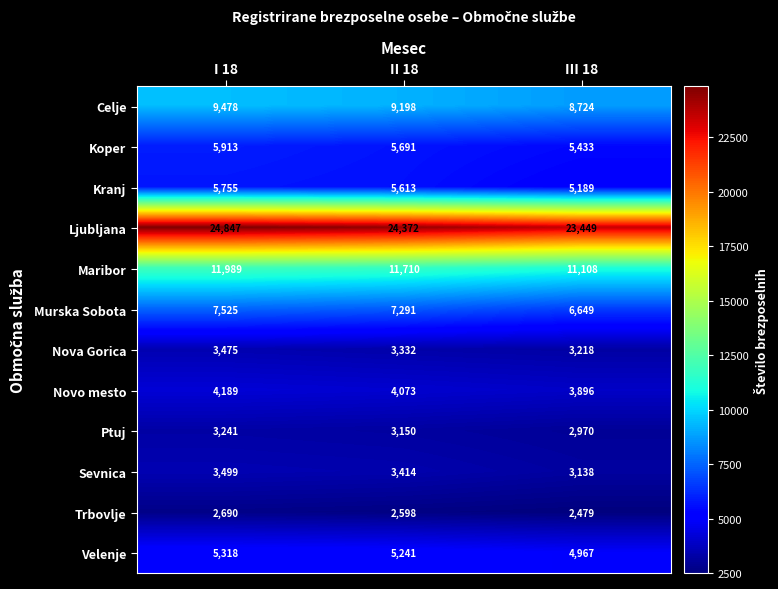

Rank the series at II 18 from highest to lowest value.

Ljubljana, Maribor, Celje, Murska Sobota, Koper, Kranj, Velenje, Novo mesto, Sevnica, Nova Gorica, Ptuj, Trbovlje